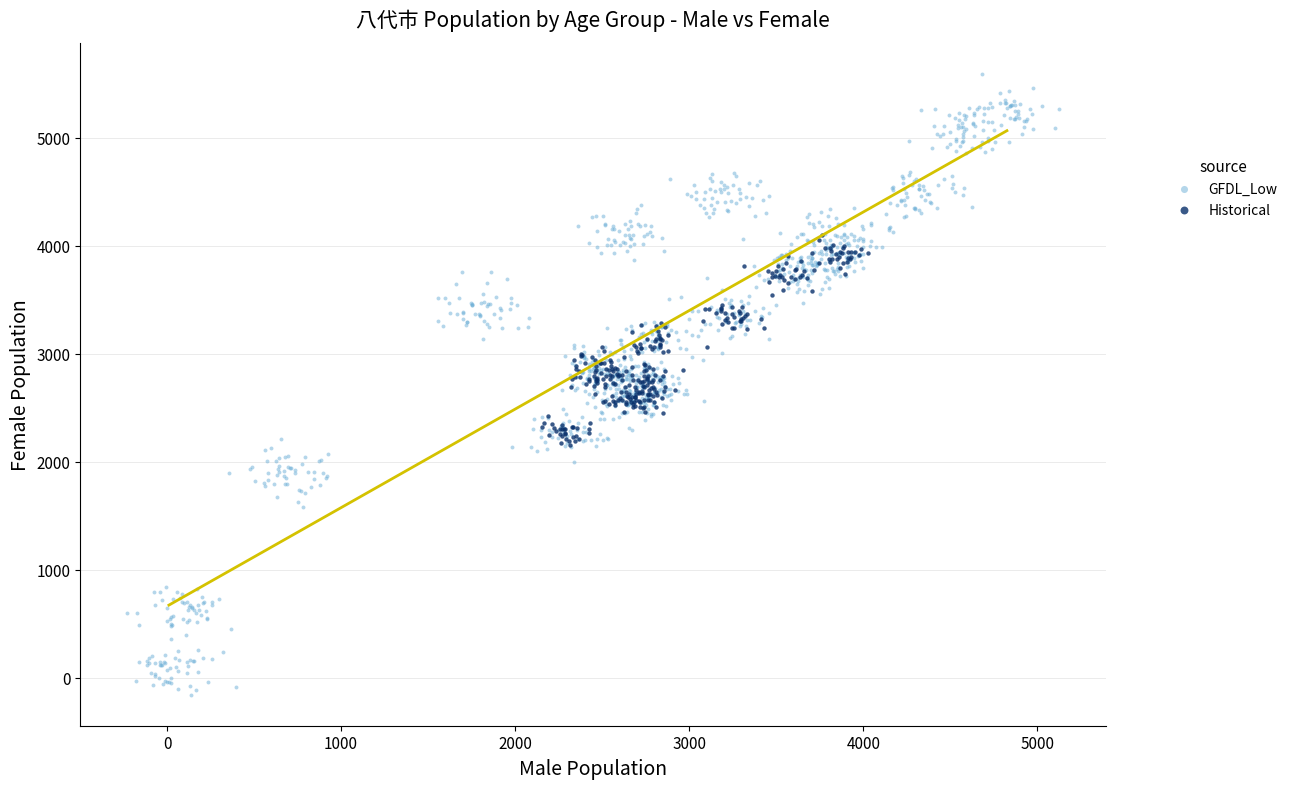

Which series contains the highest Y value?

GFDL_Low